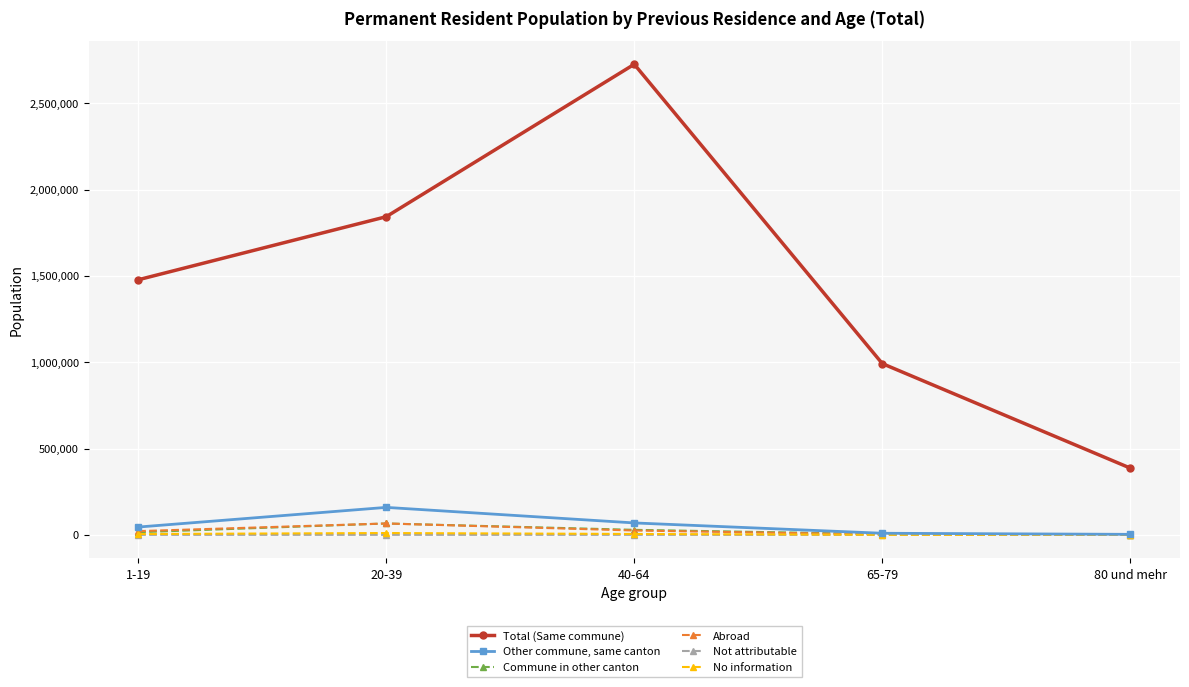

At which label does Total (Same commune) reach its minimum?

80 und mehr